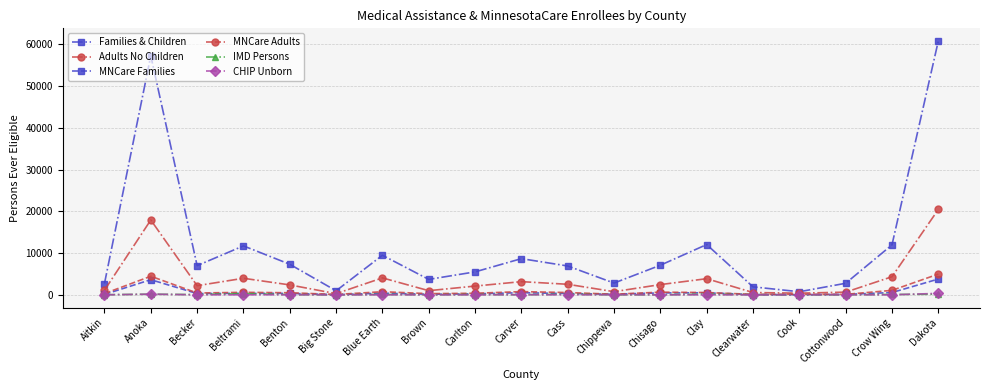

The Families & Children series shows 9908 at Becker. True or false?

False